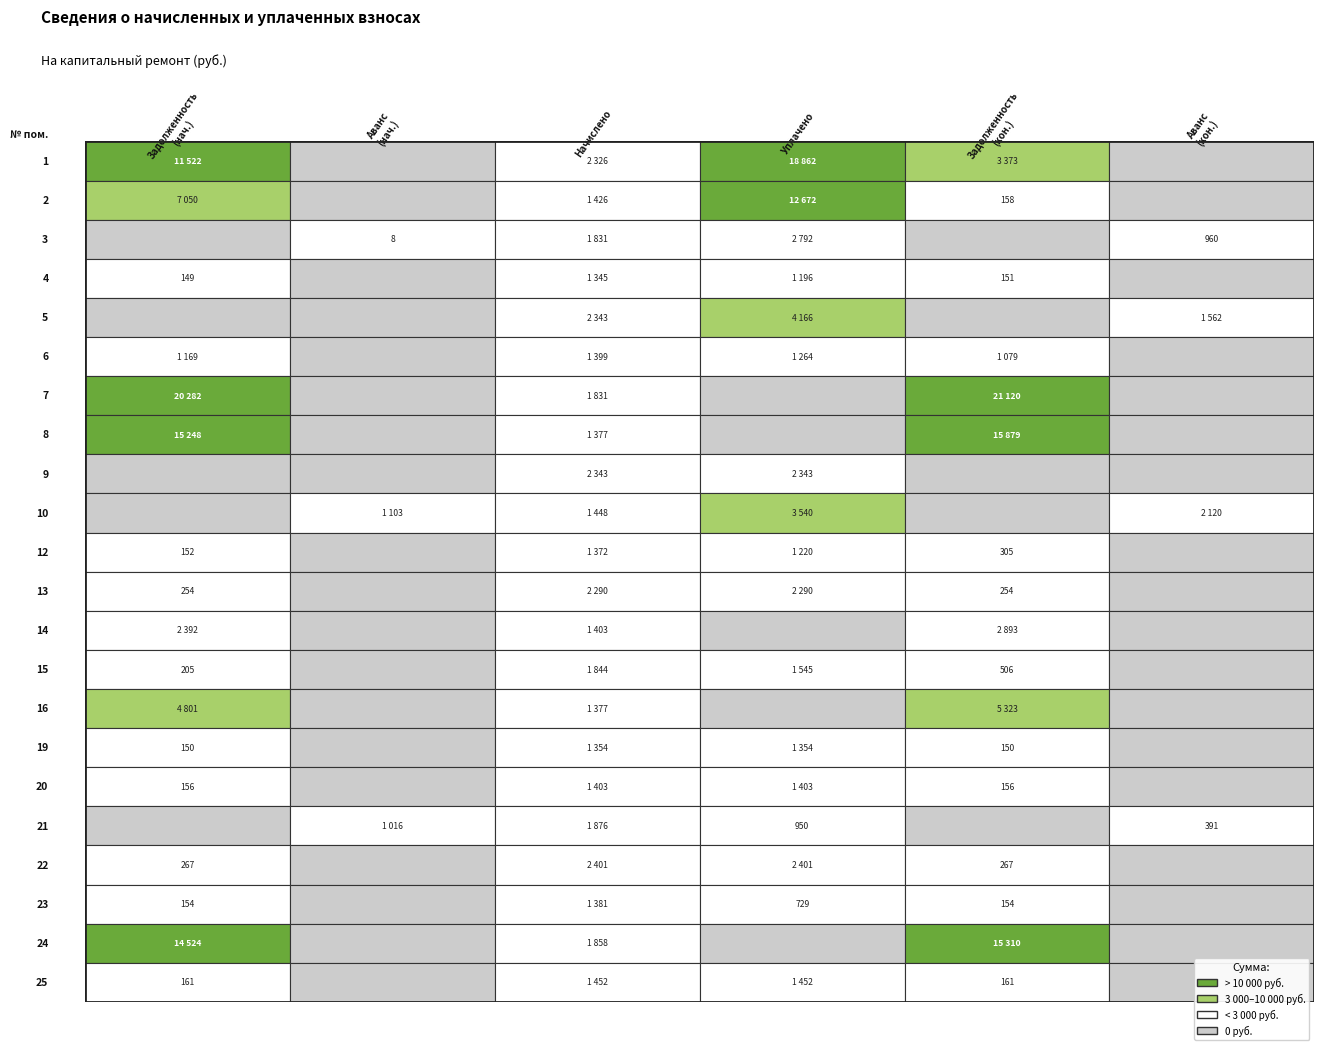

Rank the categories by 15 value from highest to lowest.

3, 4, 5, 1, 2, 6